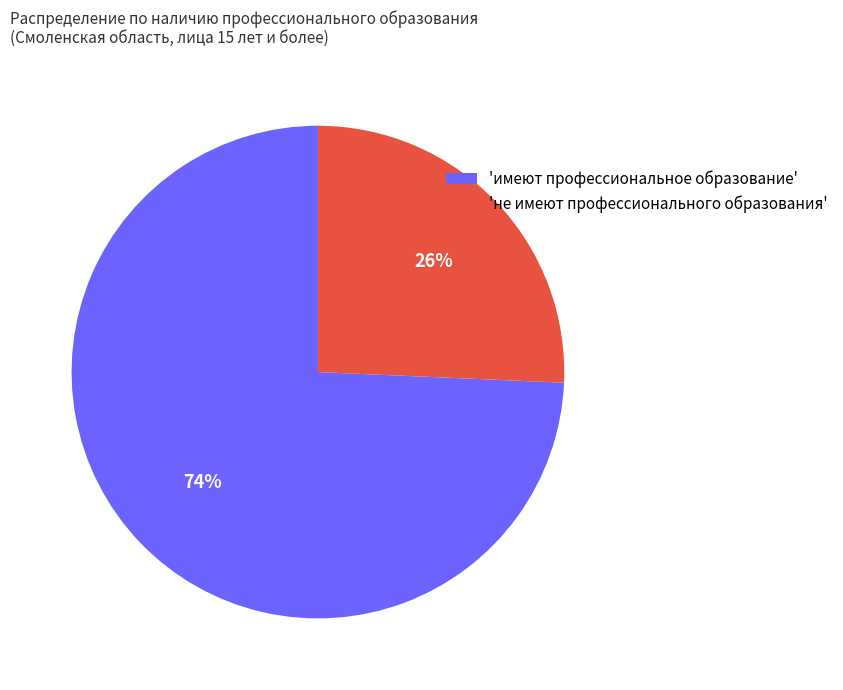

True or false: 'не имеют профессионального образования' accounts for 18% of the total.

False